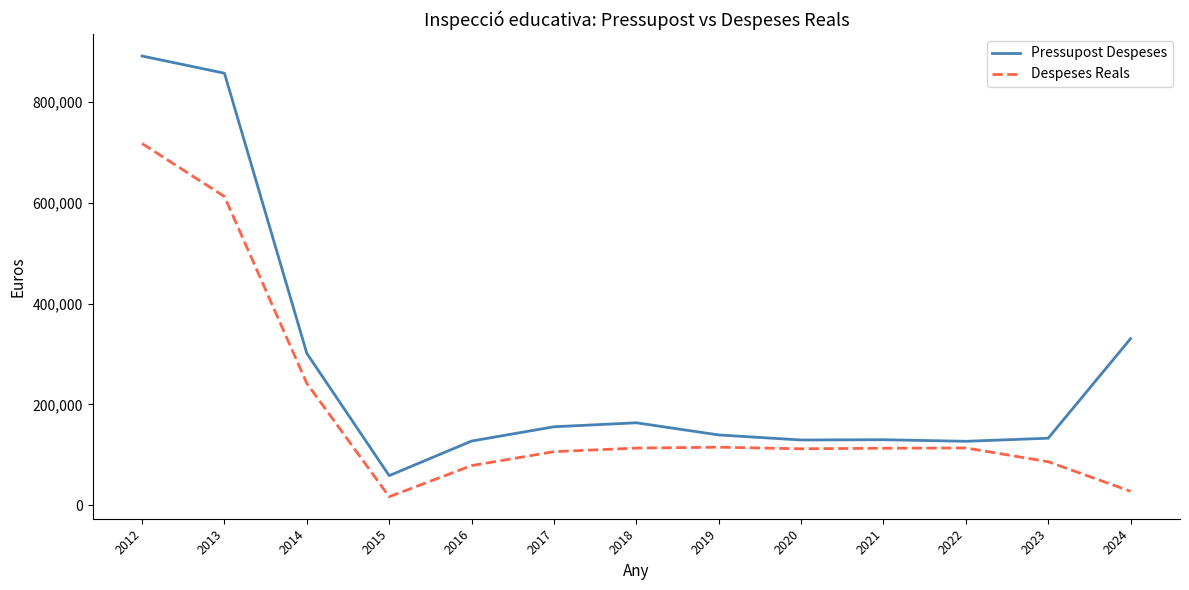

The value of Pressupost Despeses at 2020 is 71602.4. True or false?

False